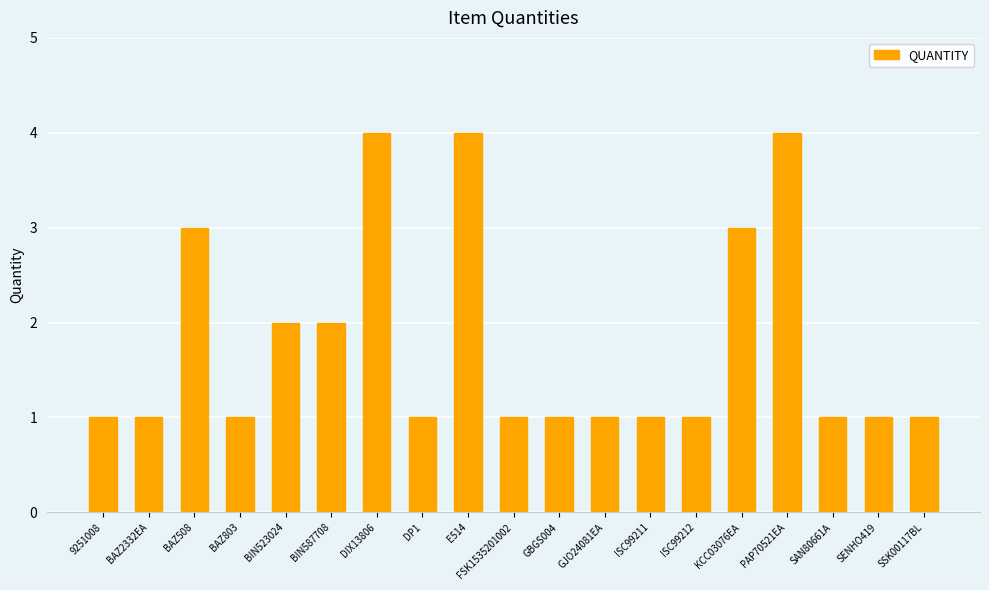

What is the minimum value shown in the chart?

1